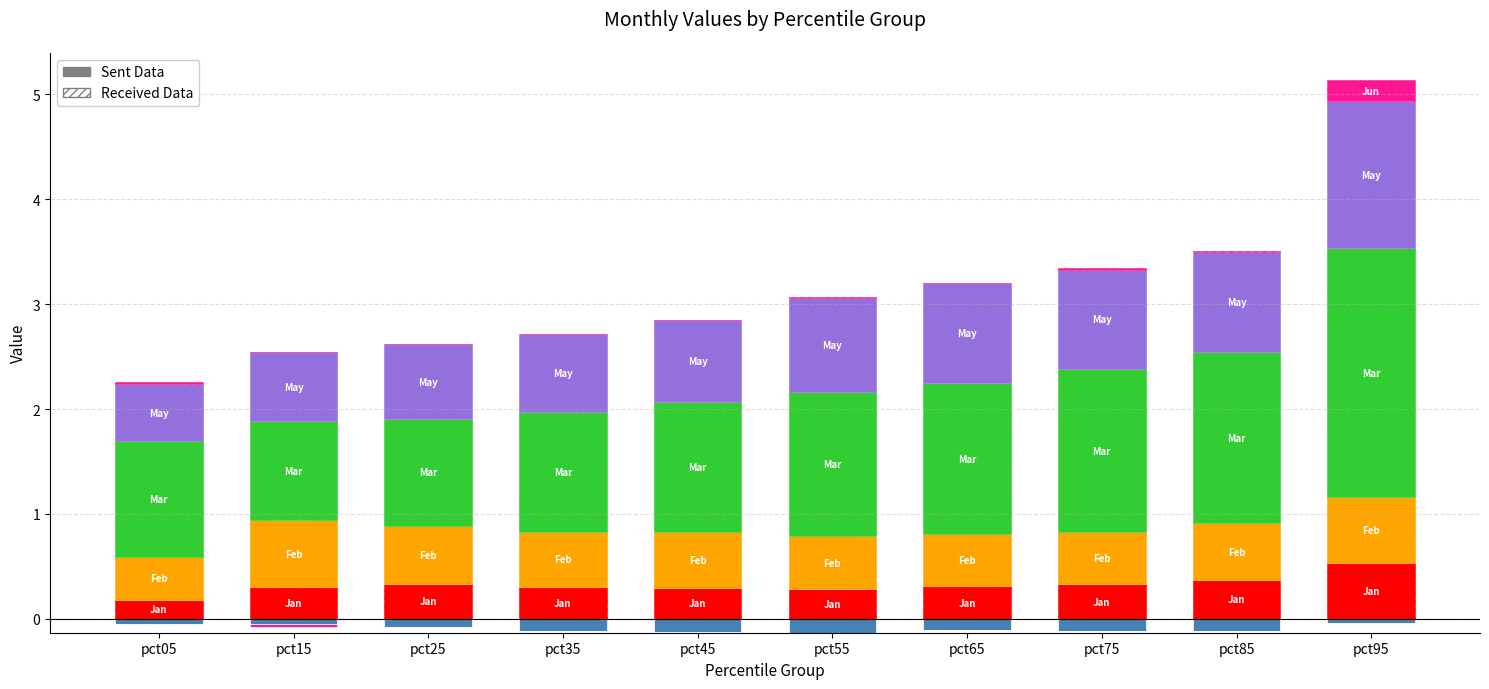

What is the total value across all series at pct65?

3.2